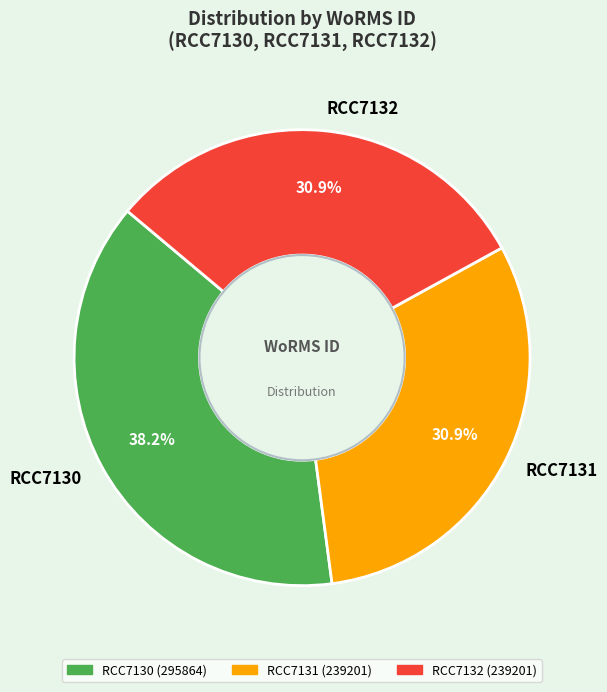

What is the largest slice in the pie chart?

RCC7130